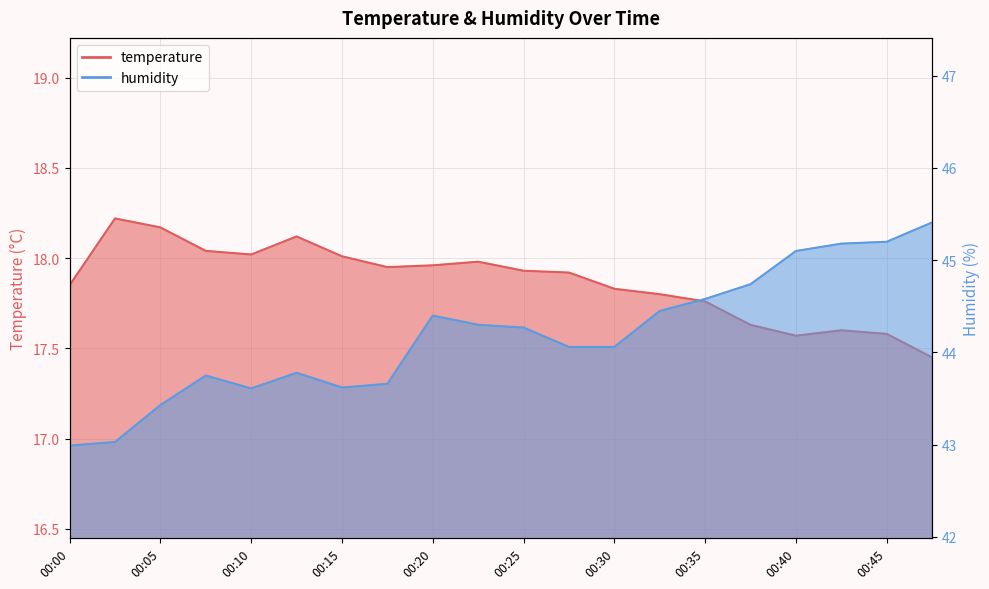

Reading left to right, transcribe all the data shown in this chart.

temperature: 17.9	18.2	18.2	18.0	18.0	18.1	18.0	17.9	18.0	18.0	17.9	17.9	17.8	17.8	17.8	17.6	17.6	17.6	17.6	17.4
humidity: 43.0	43.0	43.4	43.8	43.6	43.8	43.6	43.7	44.4	44.3	44.3	44.1	44.1	44.5	44.6	44.7	45.1	45.2	45.2	45.4